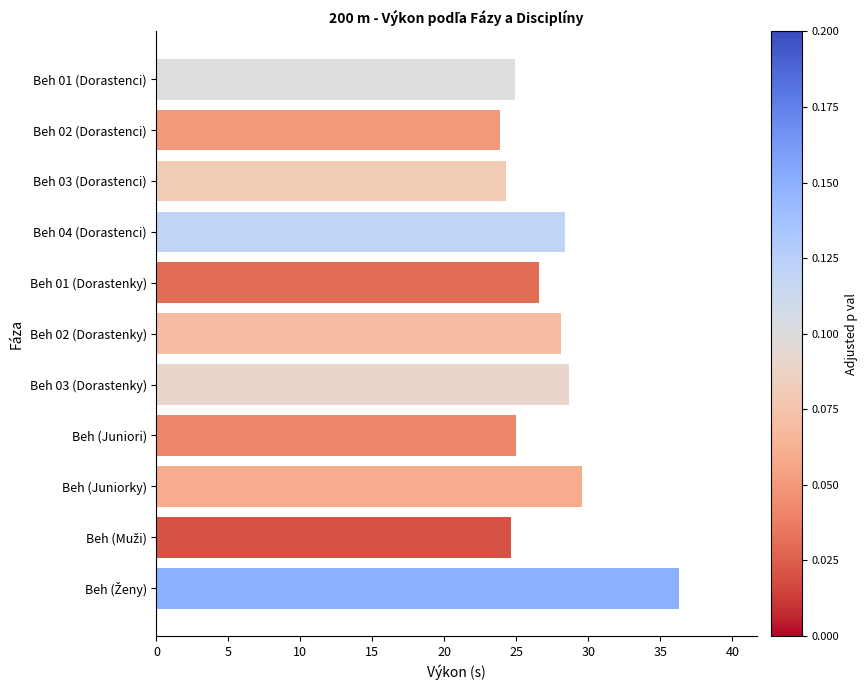

What is the maximum value shown in the chart?

36.3